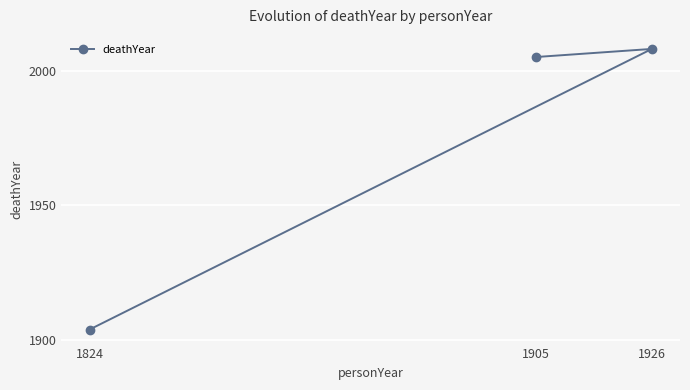

What is the sum of the values at 1905 and 1824?

3909